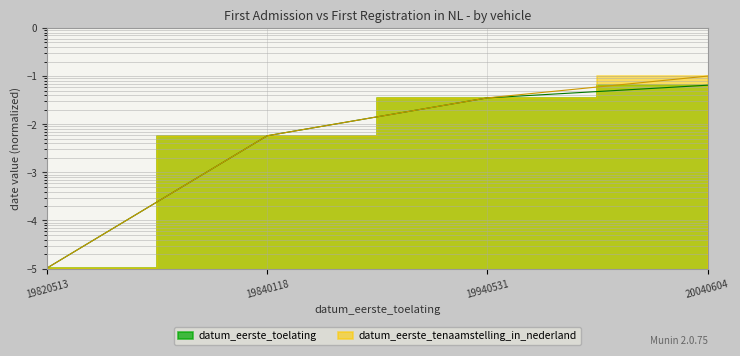

True or false: datum_eerste_toelating and datum_eerste_tenaamstelling_in_nederland cross at least once.

False